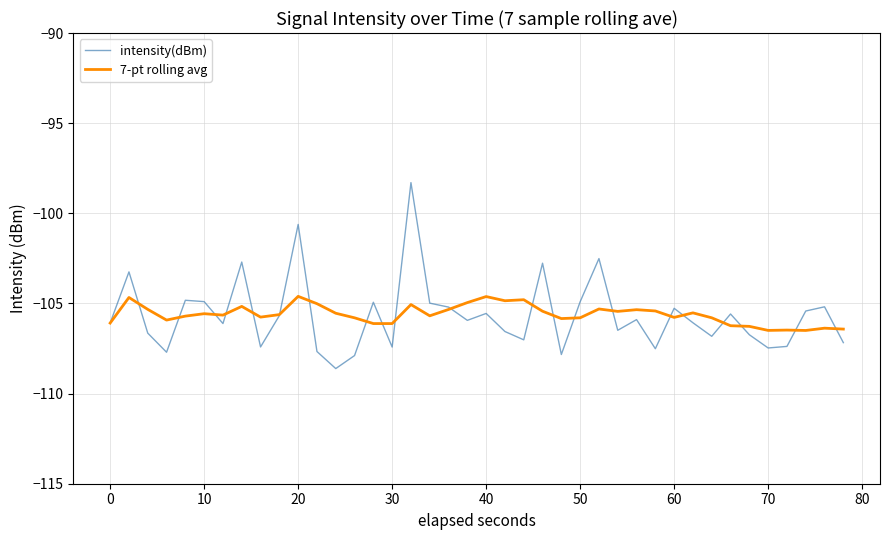

What is the minimum value shown in the chart?

-108.6